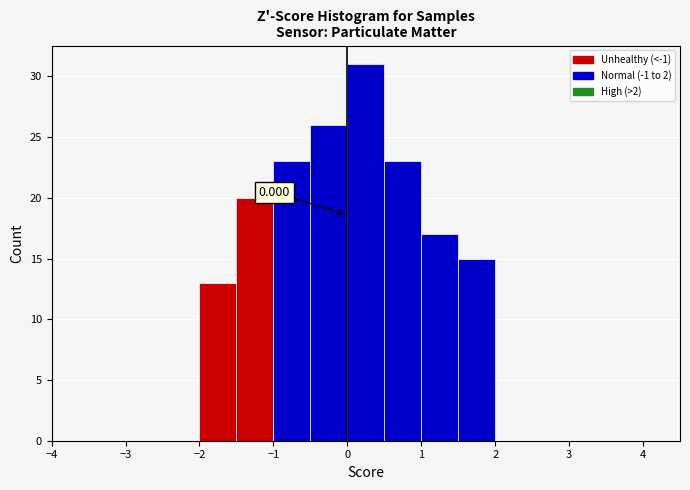

Which range on the x-axis has the tallest bar?

0.0 to 0.5